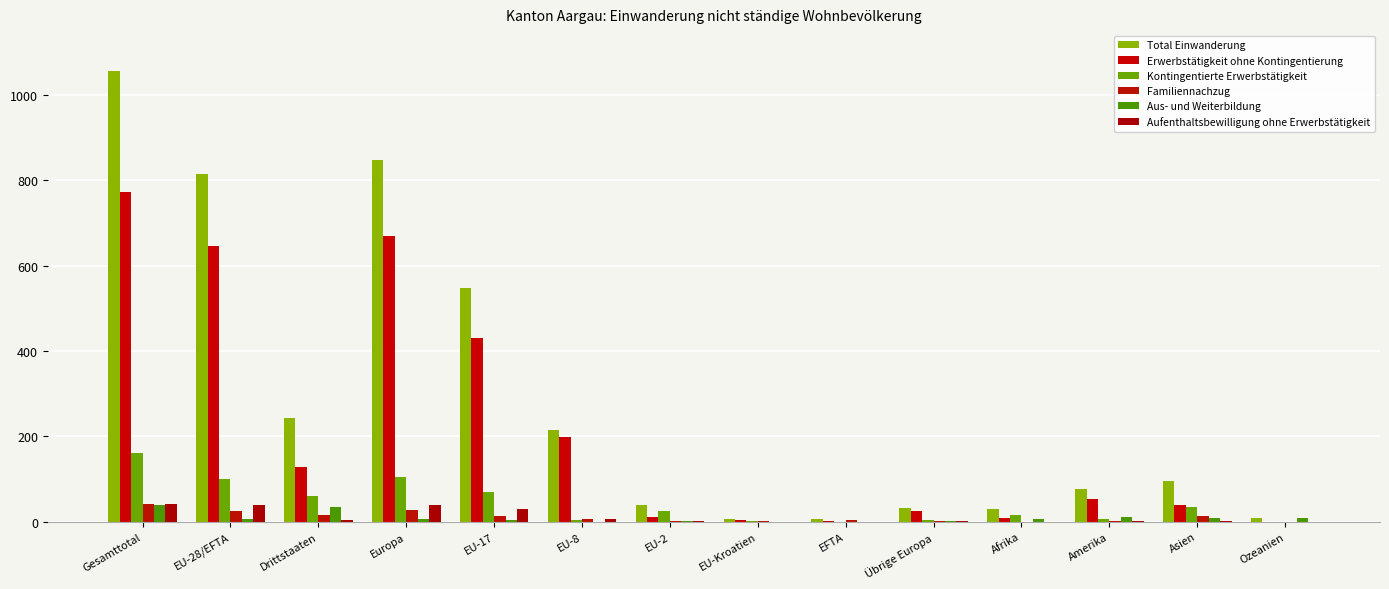

What is the difference between the Kontingentierte Erwerbstätigkeit values at Übrige Europa and Gesamttotal?

157